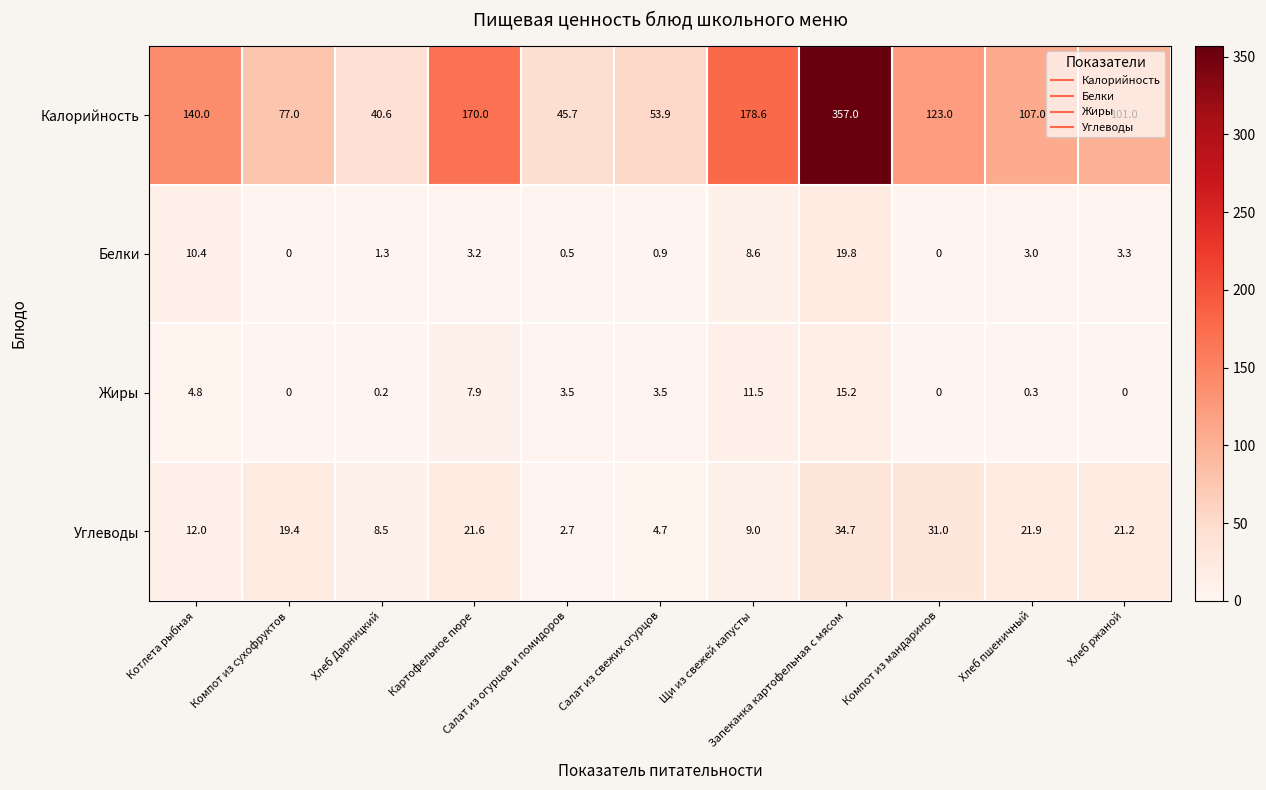

What is the spread (max minus min) of values at Хлеб пшеничный?

106.7